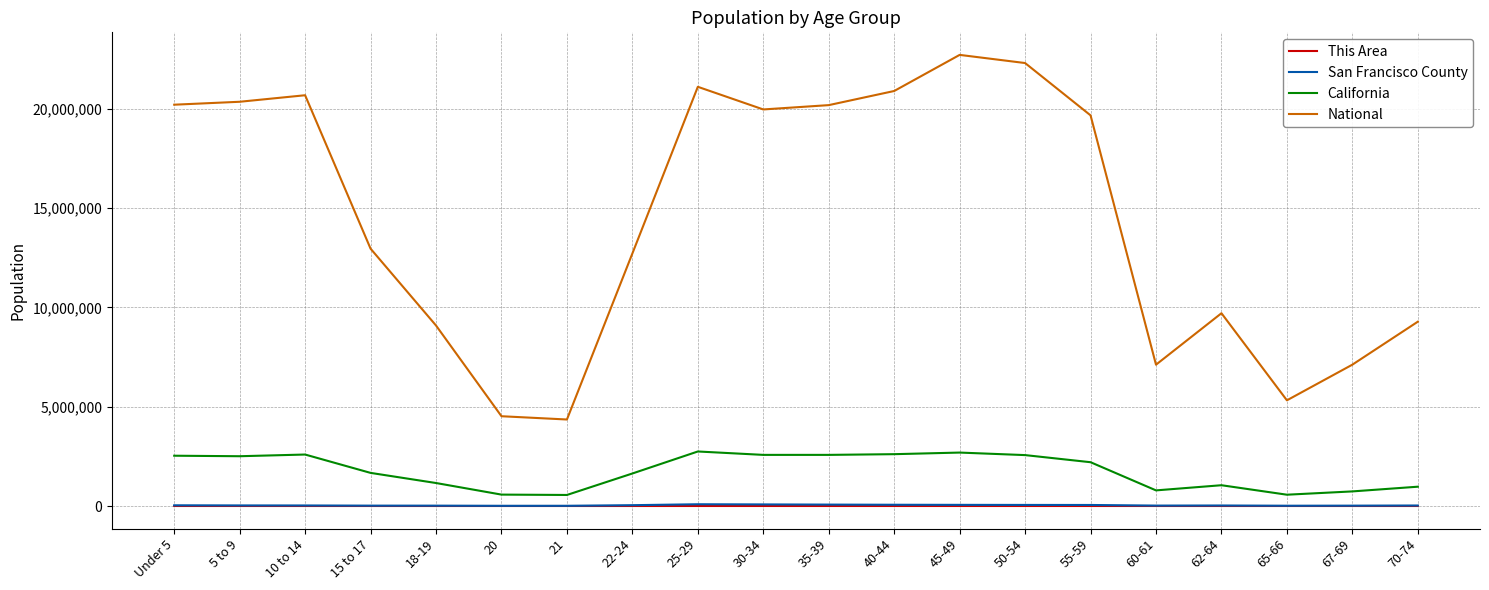

What is the spread (max minus min) of values at 45-49?

22708266